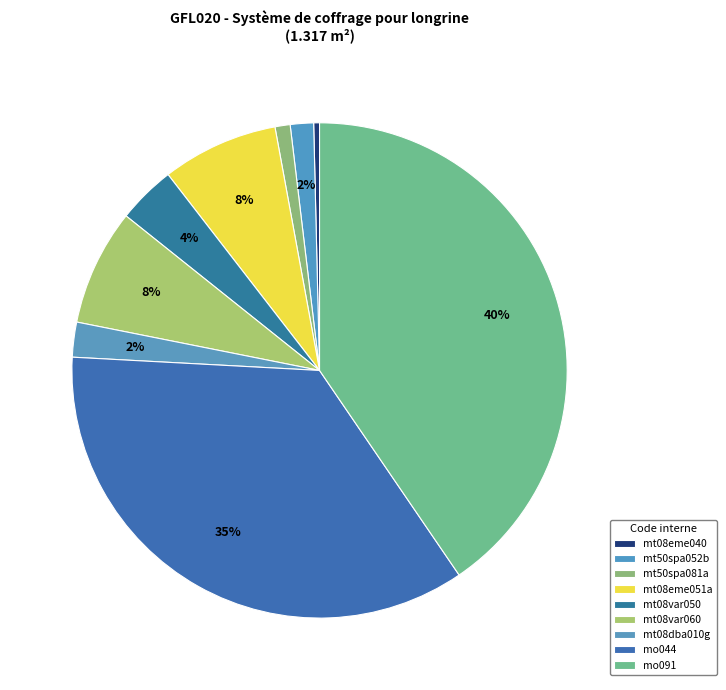

The mt50spa052b slice represents 9% of the pie. True or false?

False